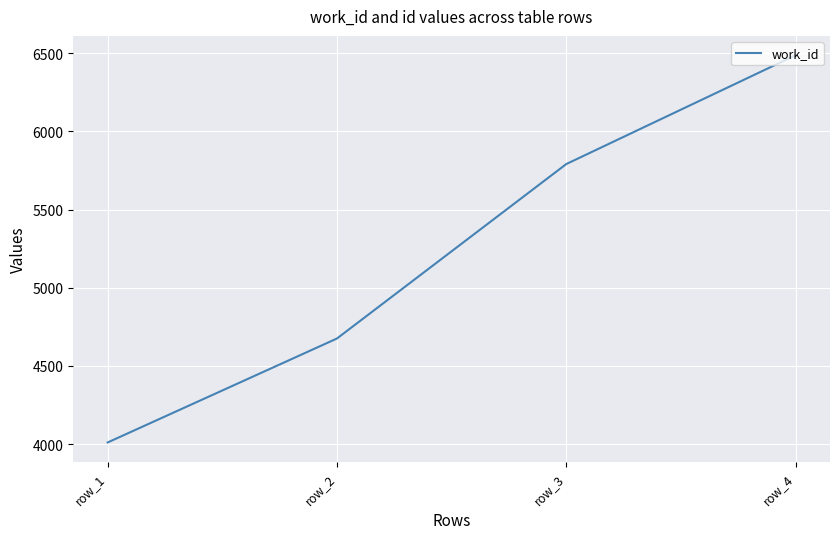

What is the maximum value shown in the chart?

6487